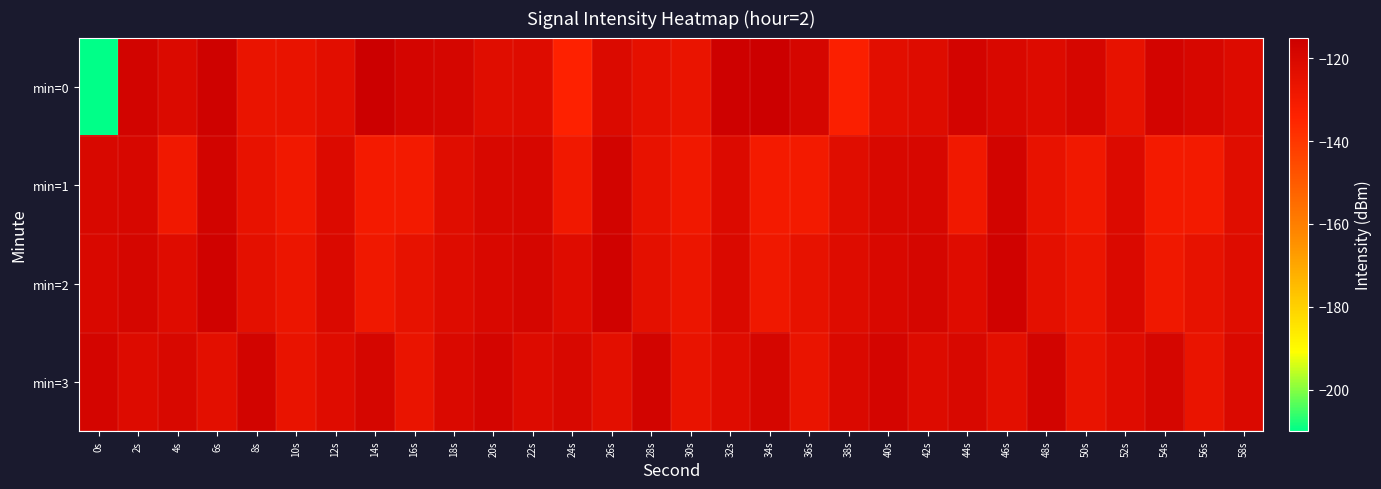

At which category does the chart reach its peak across all series?

14s